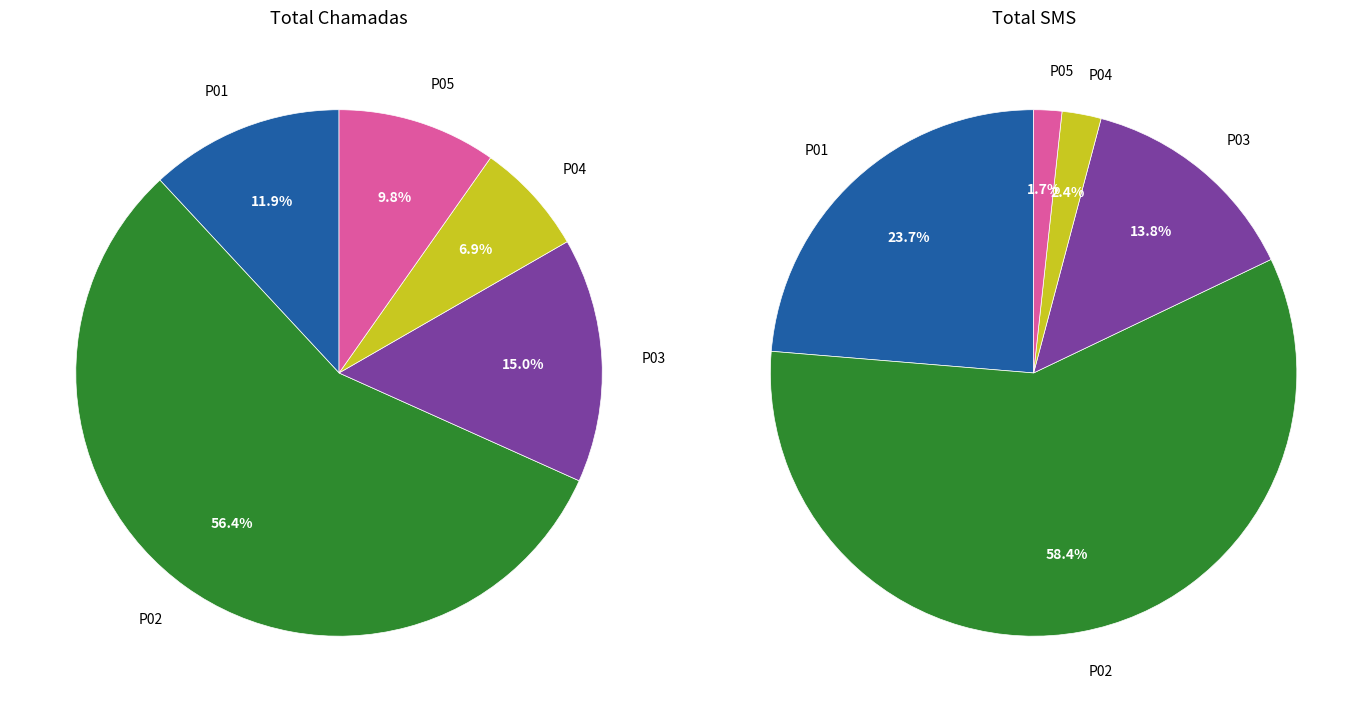

The P05 slice represents 1% of the pie. True or false?

False